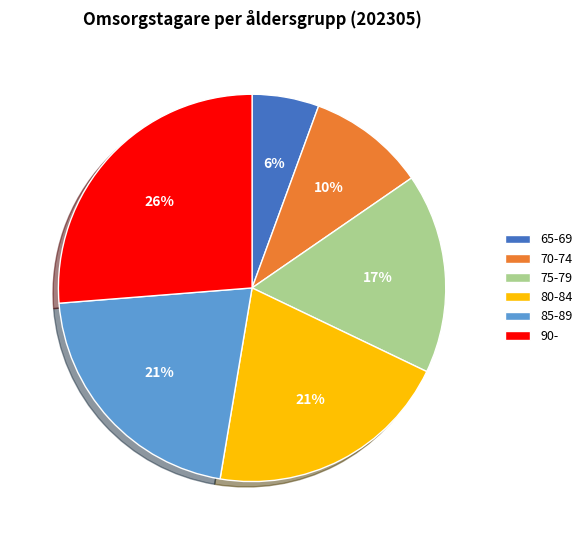

Is it true that 65-69 is 13% of the pie?

False